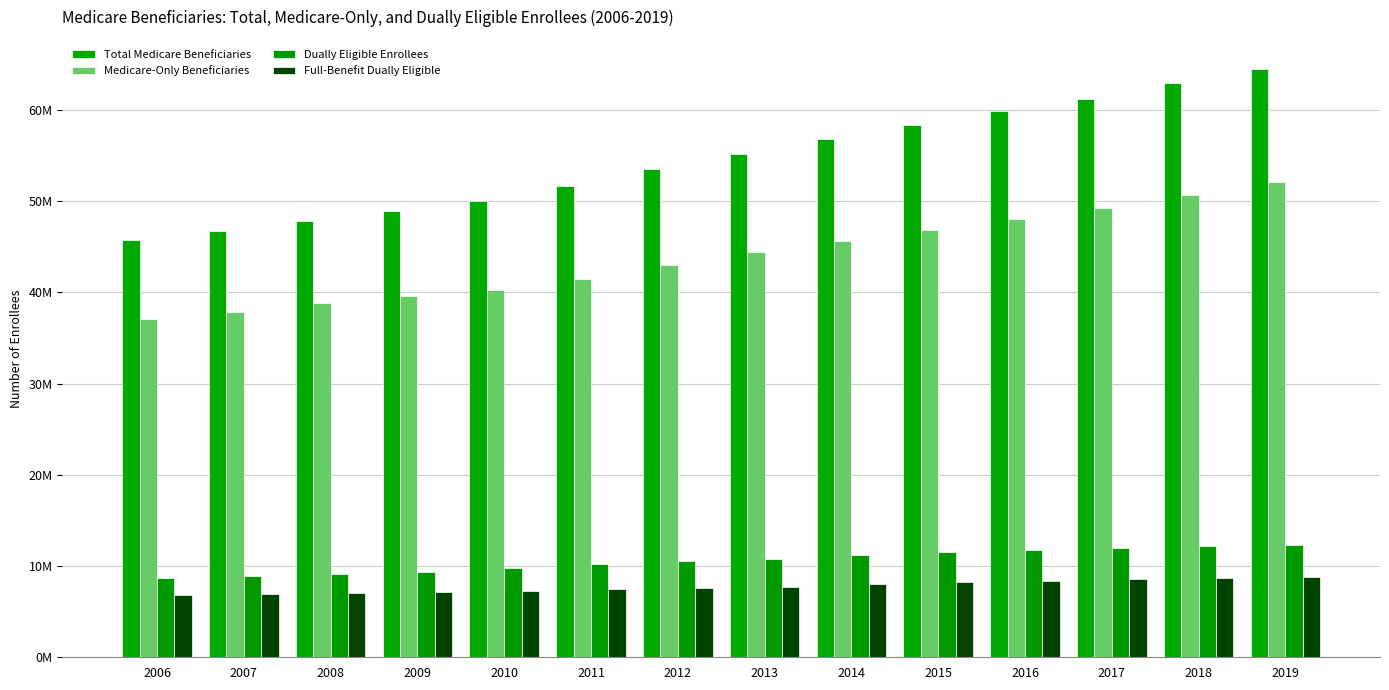

Rank the categories by Dually Eligible Enrollees value from highest to lowest.

2019, 2018, 2017, 2016, 2015, 2014, 2013, 2012, 2011, 2010, 2009, 2008, 2007, 2006